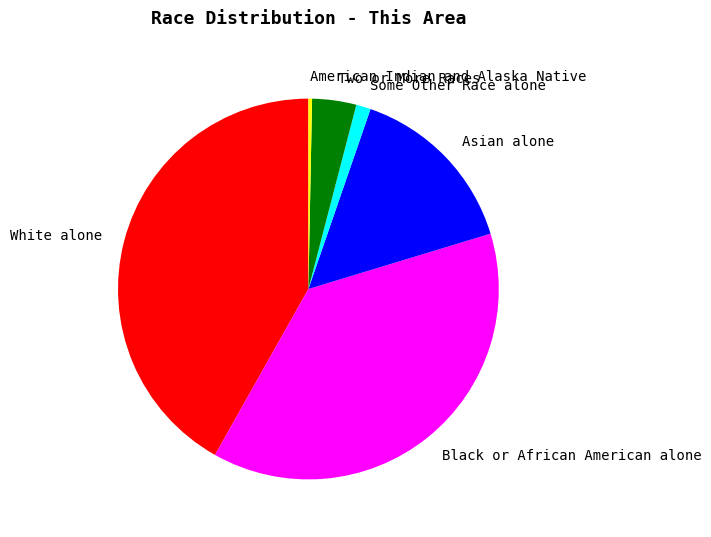

Which slice is the smallest?

American Indian and Alaska Native